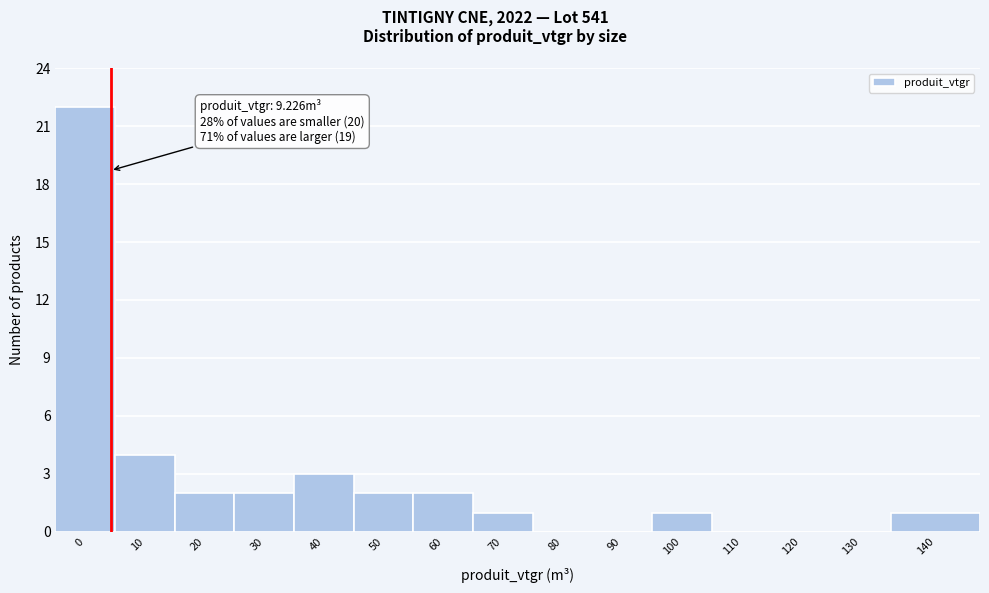

Reading right to left, extract all data points from this chart.

140=1	130=0	120=0	110=0	100=1	90=0	80=0	70=1	60=2	50=2	40=3	30=2	20=2	10=4	0=22